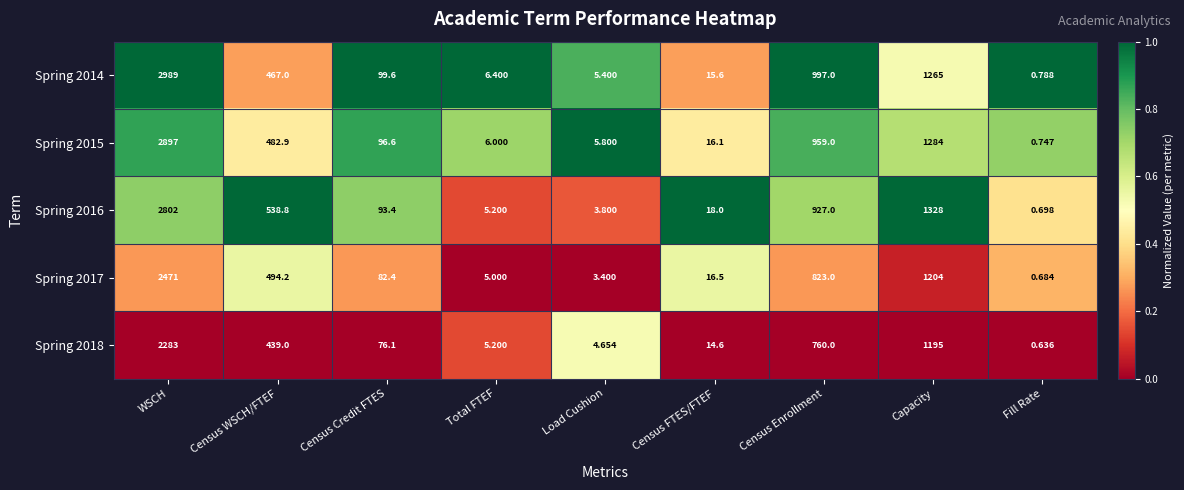

Rank the categories by Spring 2018 value from lowest to highest.

Fill Rate, Load Cushion, Total FTEF, Census FTES/FTEF, Census Credit FTES, Census WSCH/FTEF, Census Enrollment, Capacity, WSCH